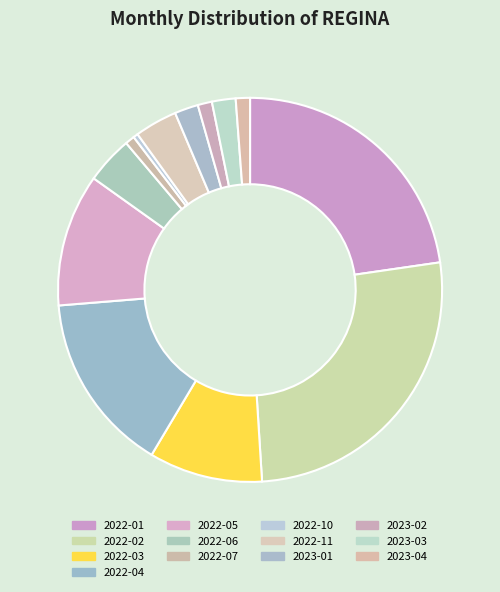

Count the number of slices in the pie.

13